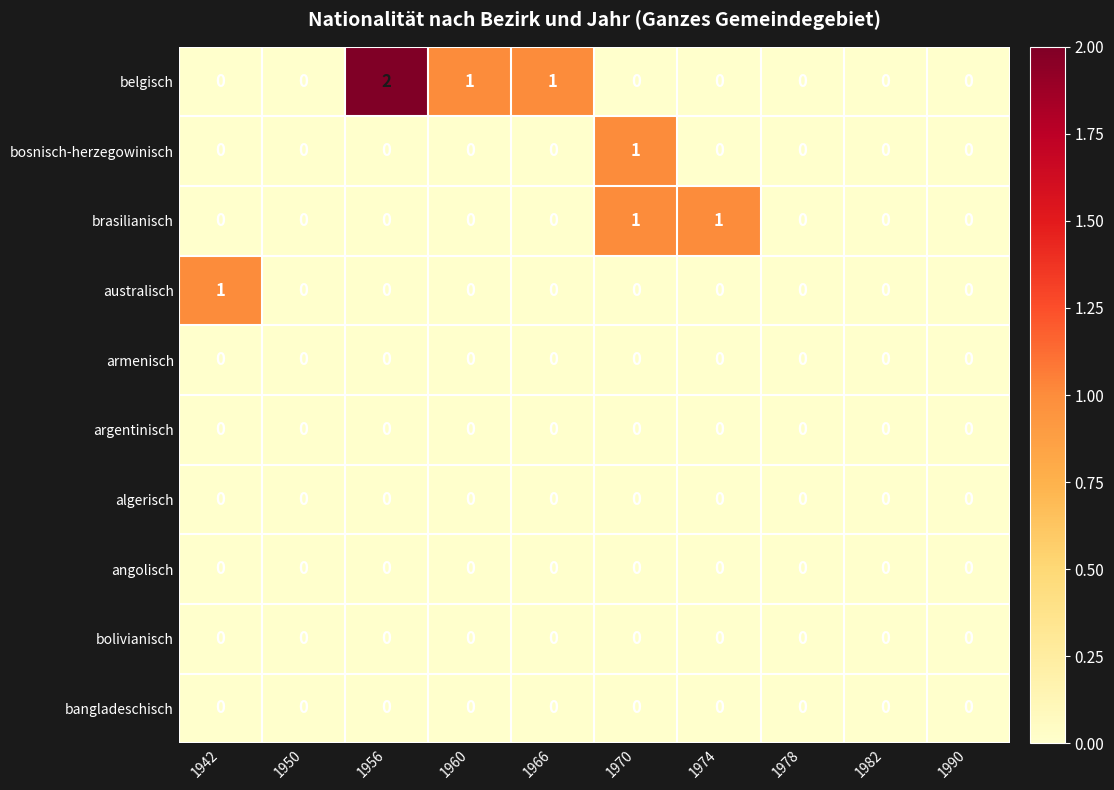

Count the australisch values in the range 0 to 1.

10